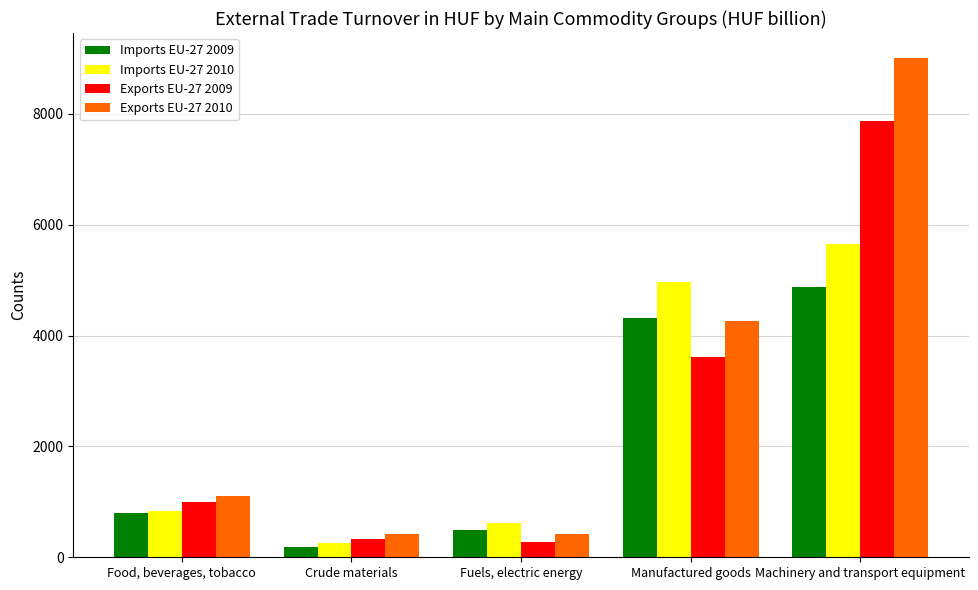

Are the bars horizontal?

No